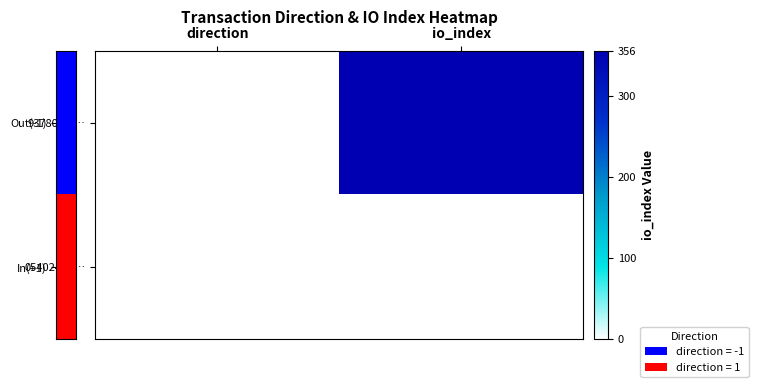

Which label corresponds to the largest value in the chart?

io_index